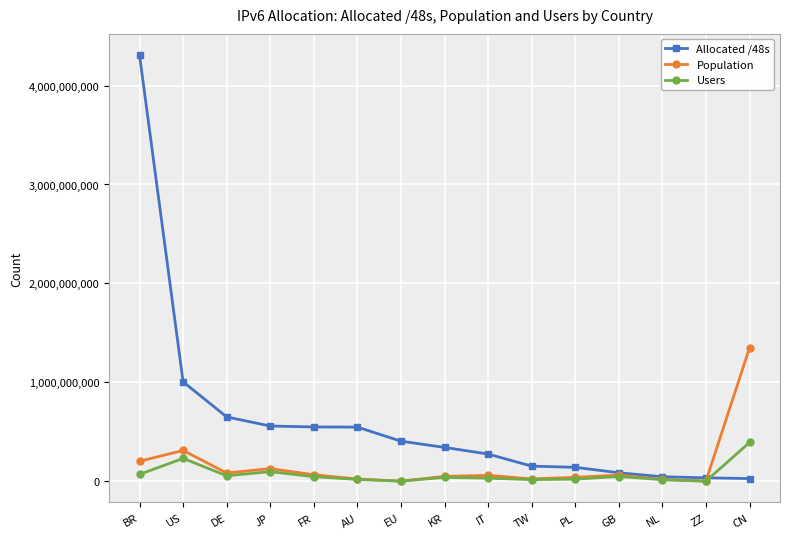

What is the maximum value shown in the chart?

4307550208